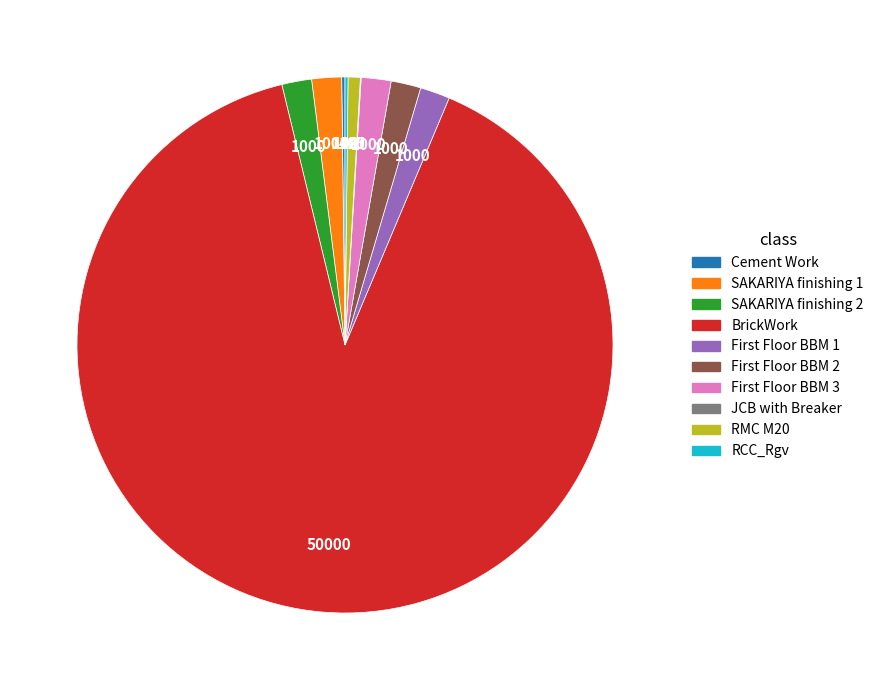

Do RMC M20 and SAKARIYA finishing 1 together represent more than half of the pie?

No